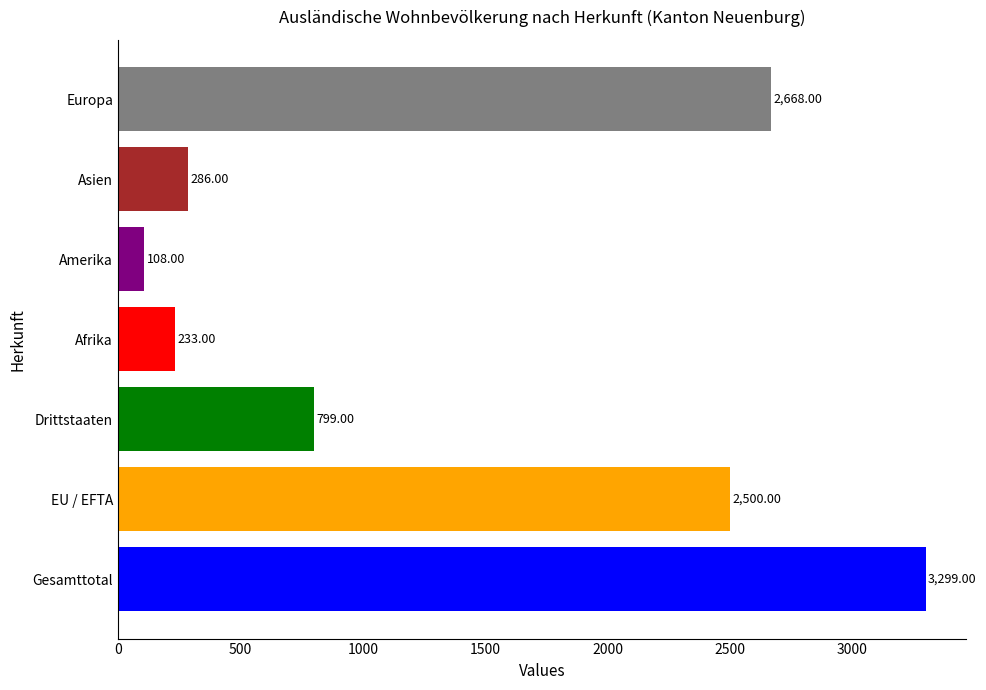

Rank the categories by value from highest to lowest.

Gesamttotal, Europa, EU / EFTA, Drittstaaten, Asien, Afrika, Amerika